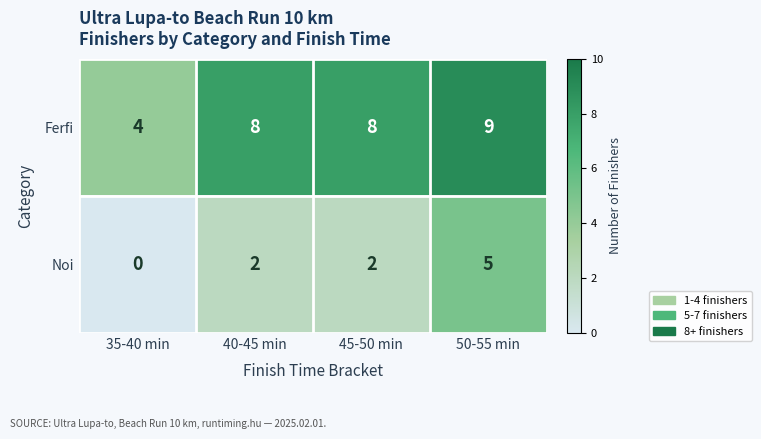

List the series in order of their overall mean, highest first.

Ferfi, Noi